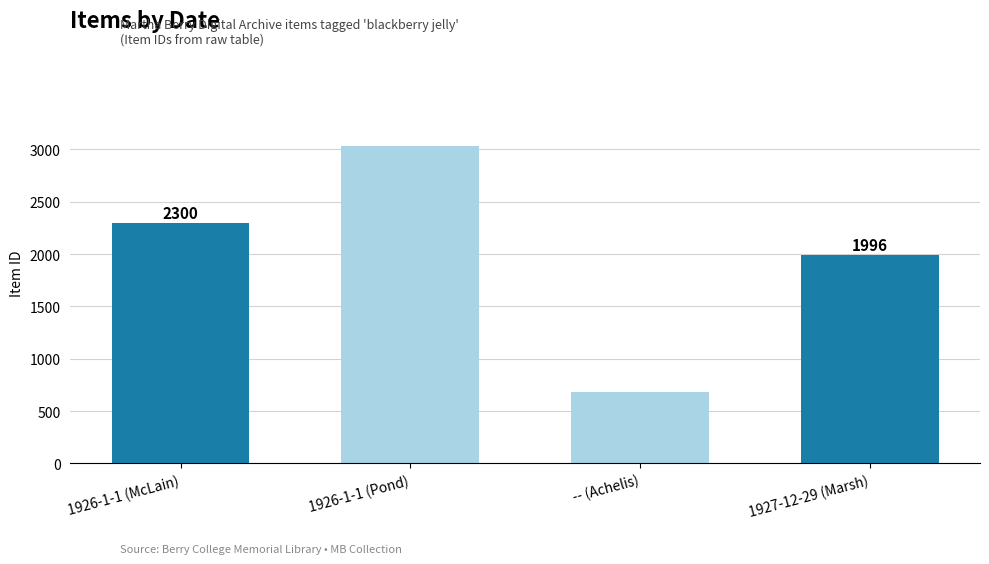

What is the average value?

2003